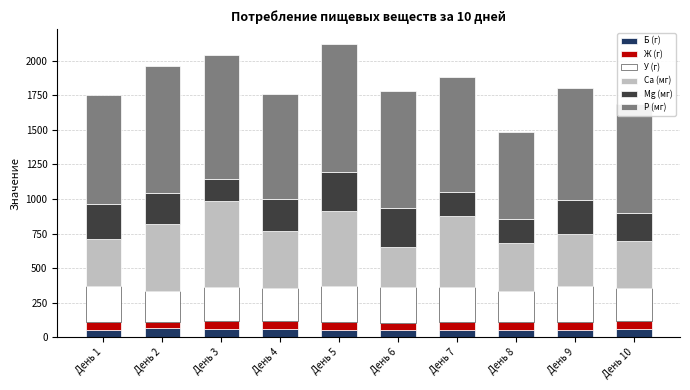

What is the maximum value for Б (г)?

62.9